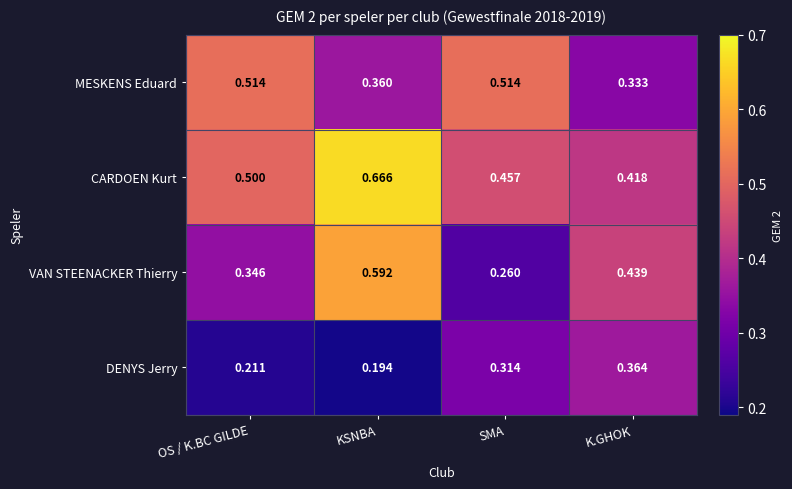

At which category is the sum across all series the highest?

KSNBA